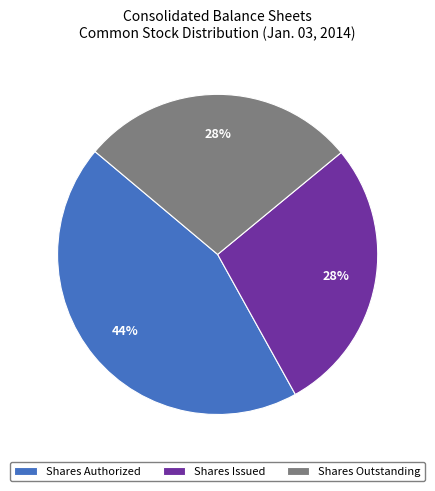

Is the sum of Shares Issued and Shares Authorized greater than half?

Yes